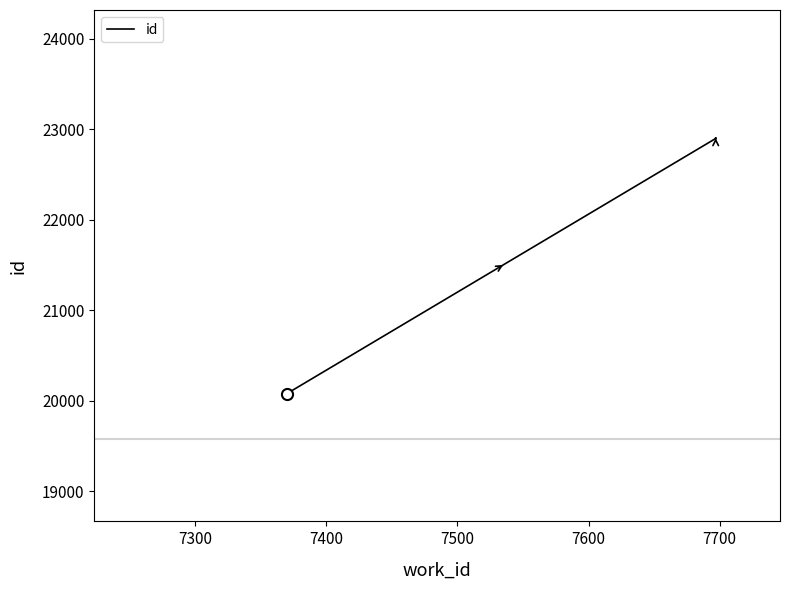

What is the value of the 3rd point from the left?

22907